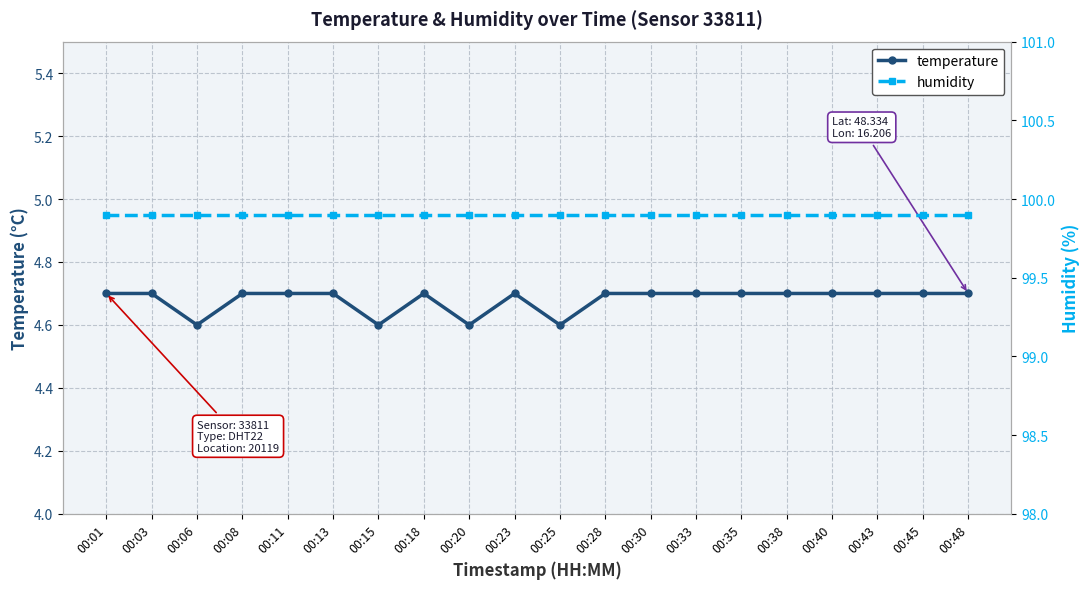

Is the value of humidity at 00:13 greater than the value of temperature at 00:30?

Yes